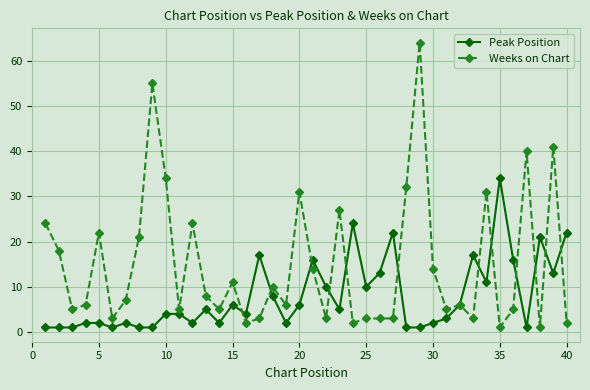

What are all the series names shown in the legend?

Peak Position, Weeks on Chart